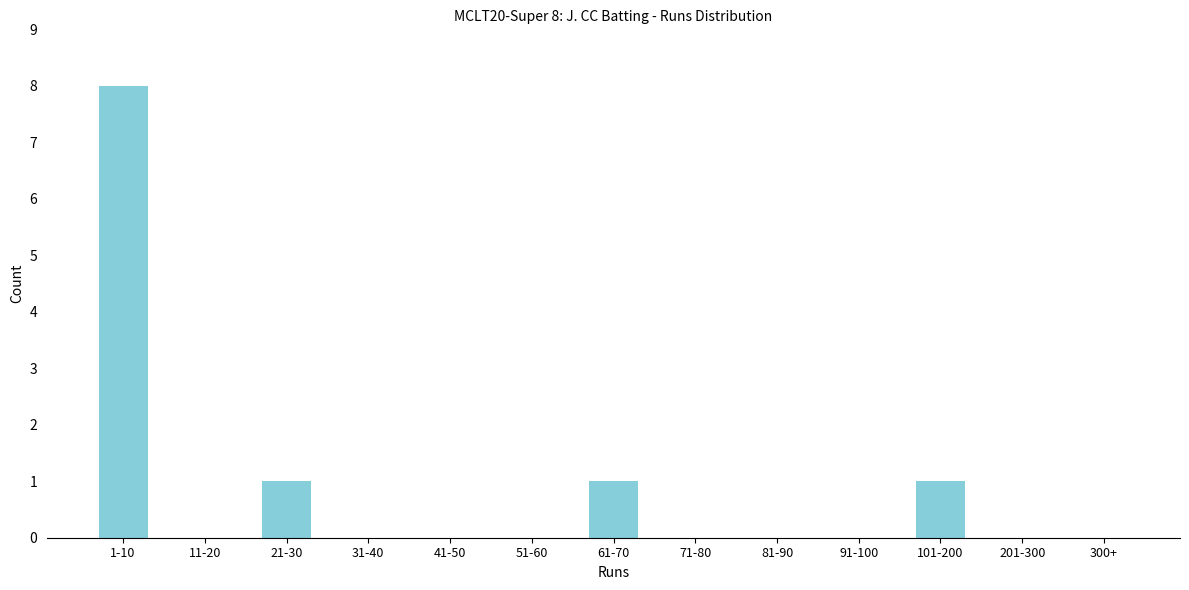

Reading left to right, what are all the values shown in this chart?

1-10=8	11-20=0	21-30=1	31-40=0	41-50=0	51-60=0	61-70=1	71-80=0	81-90=0	91-100=0	101-200=1	201-300=0	300+=0